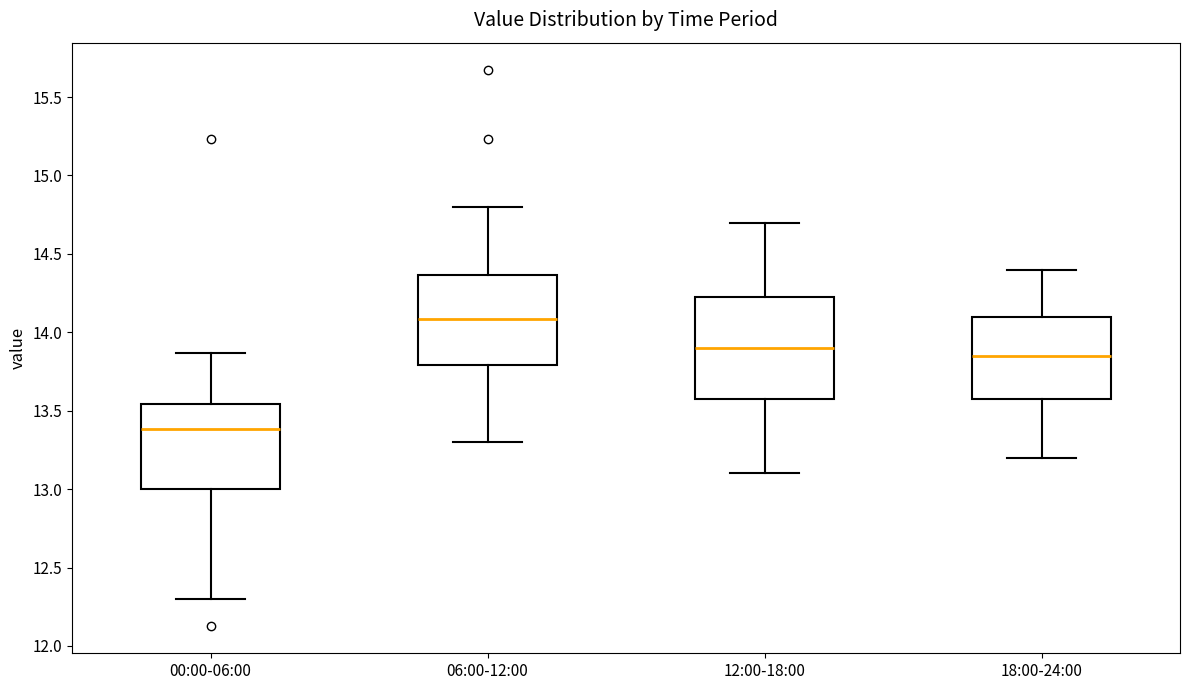

Which box has the highest median line?

06:00-12:00